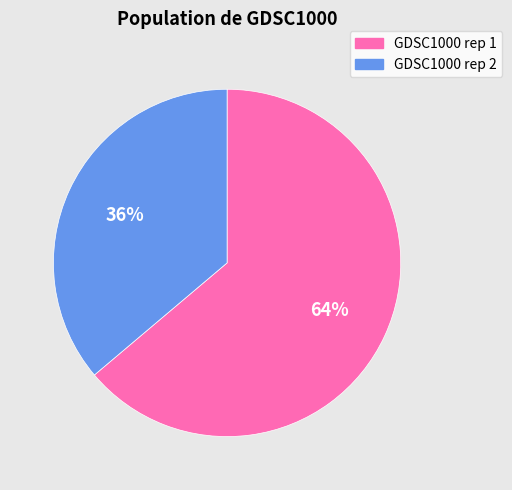

Is the sum of GDSC1000 rep 2 and GDSC1000 rep 1 greater than half?

Yes